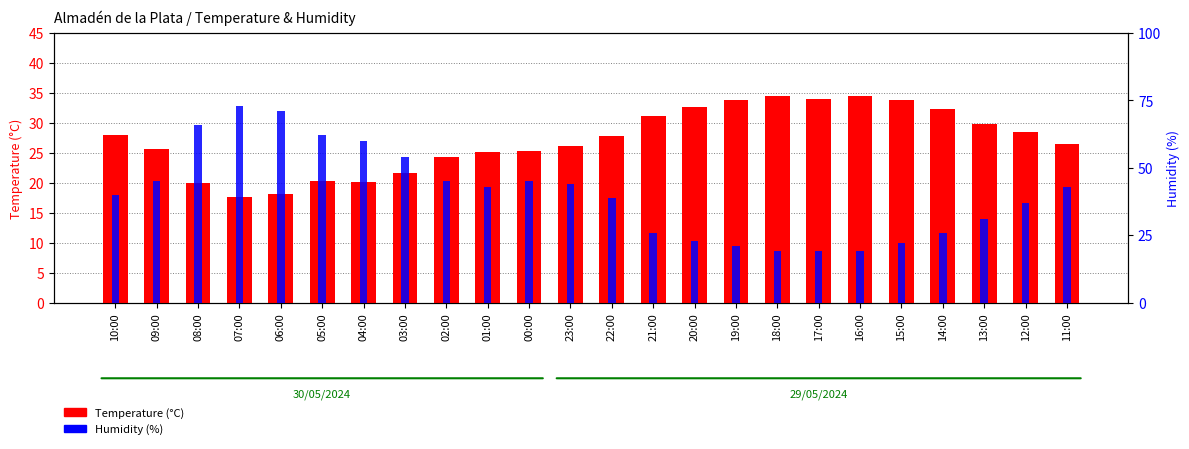

Rank the categories by Humidity (%) value from lowest to highest.

18:00, 17:00, 16:00, 19:00, 15:00, 20:00, 21:00, 14:00, 13:00, 12:00, 22:00, 10:00, 01:00, 11:00, 23:00, 09:00, 02:00, 00:00, 03:00, 04:00, 05:00, 08:00, 06:00, 07:00